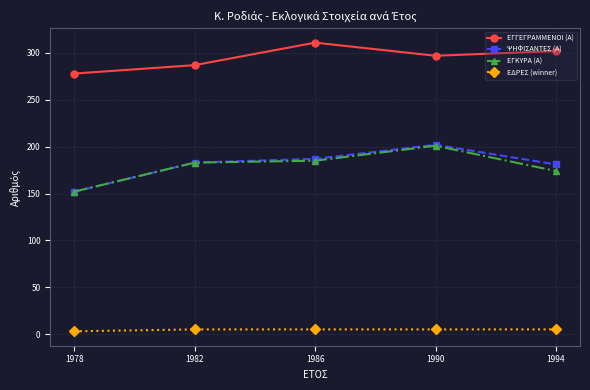

How many lines are shown in the chart?

4